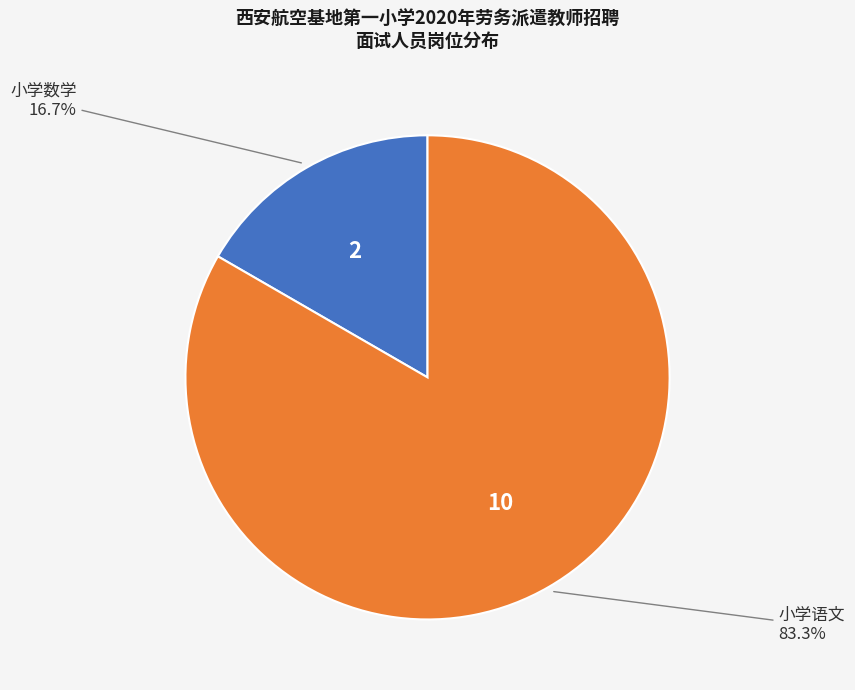

Is there any slice that represents more than half of the pie?

Yes